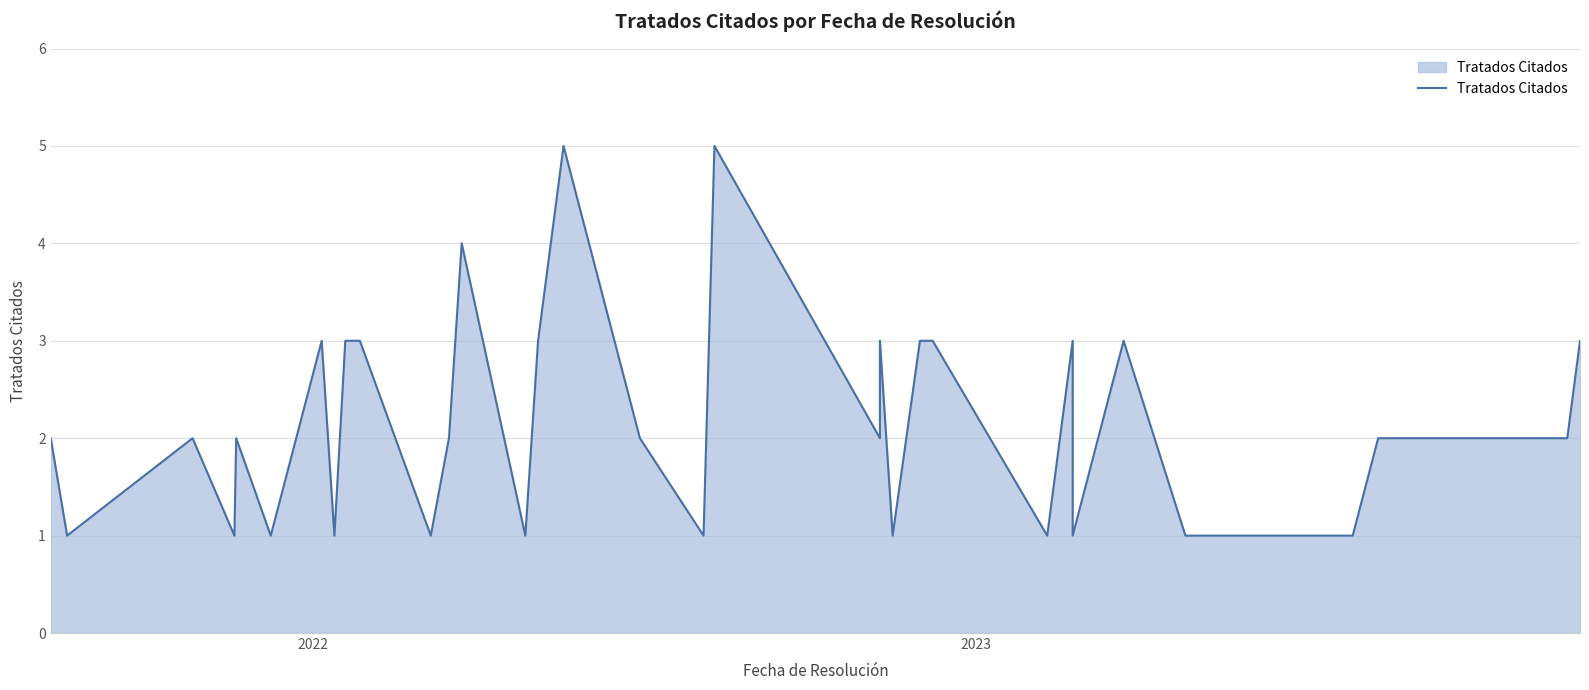

Which label corresponds to the smallest value in the chart?

2022